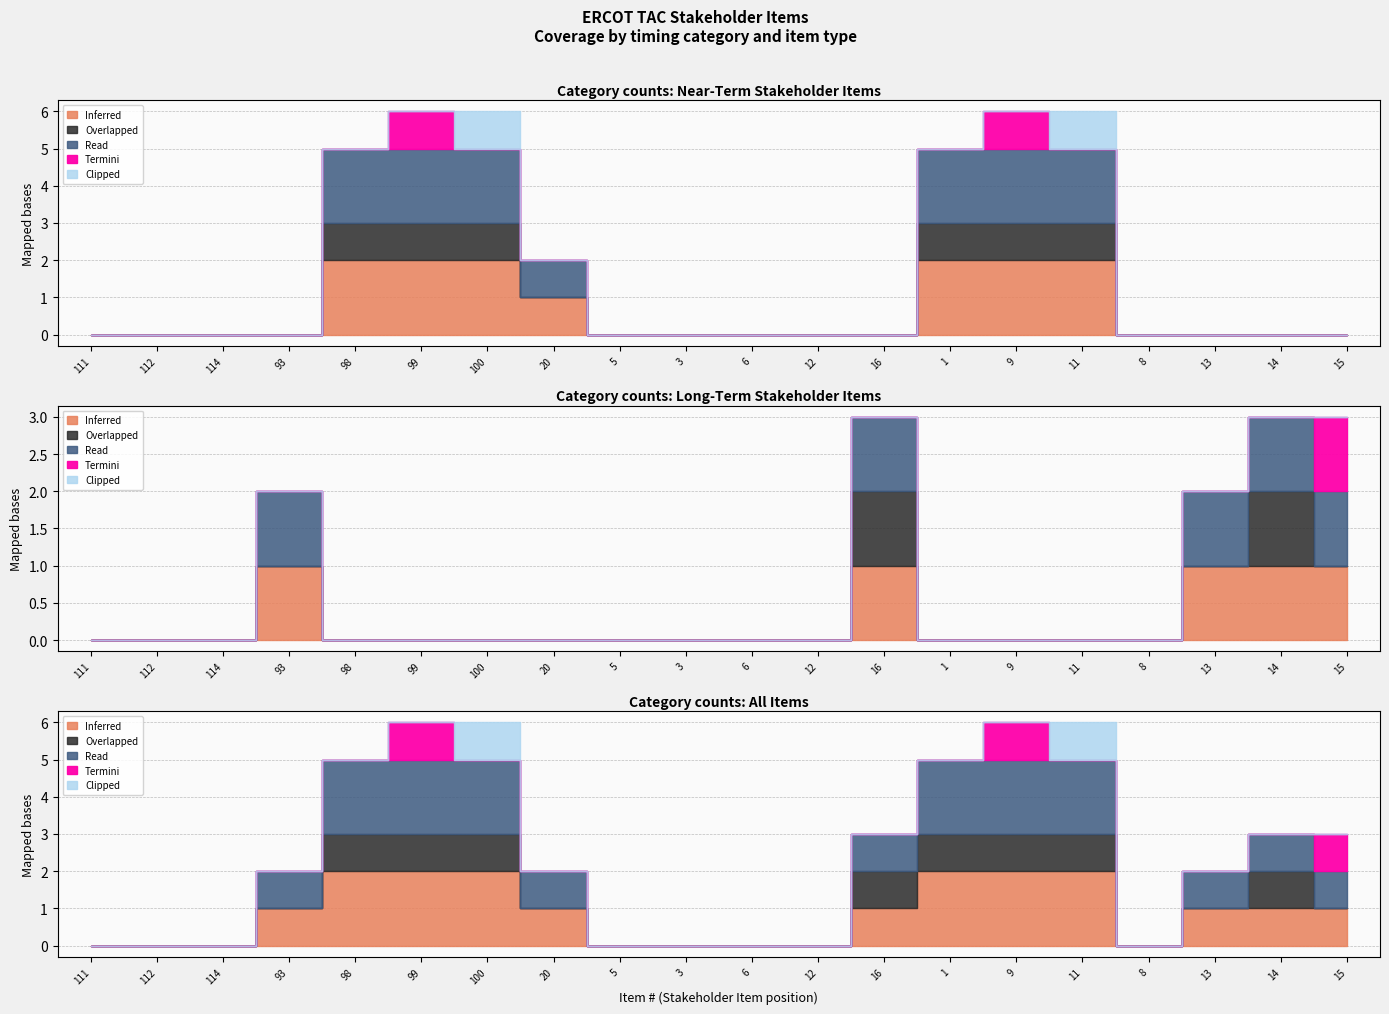

True or false: Clipped and Read cross at least once.

False